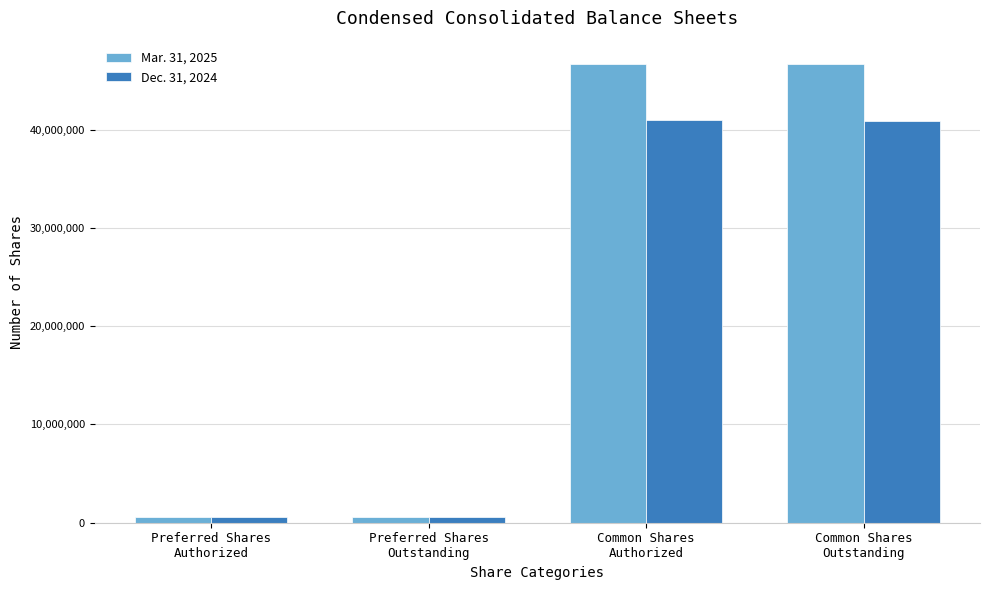

Is it true that Mar. 31, 2025 equals 537634 at Preferred Shares
Authorized?

True